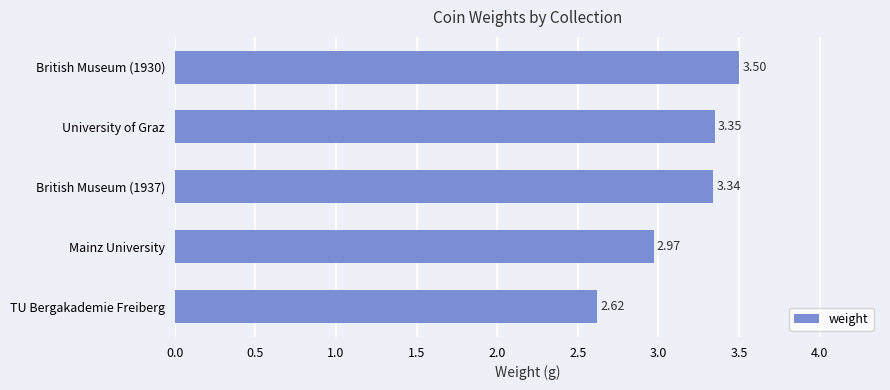

List the labels in order of value, smallest first.

TU Bergakademie Freiberg, Mainz University, British Museum (1937), University of Graz, British Museum (1930)